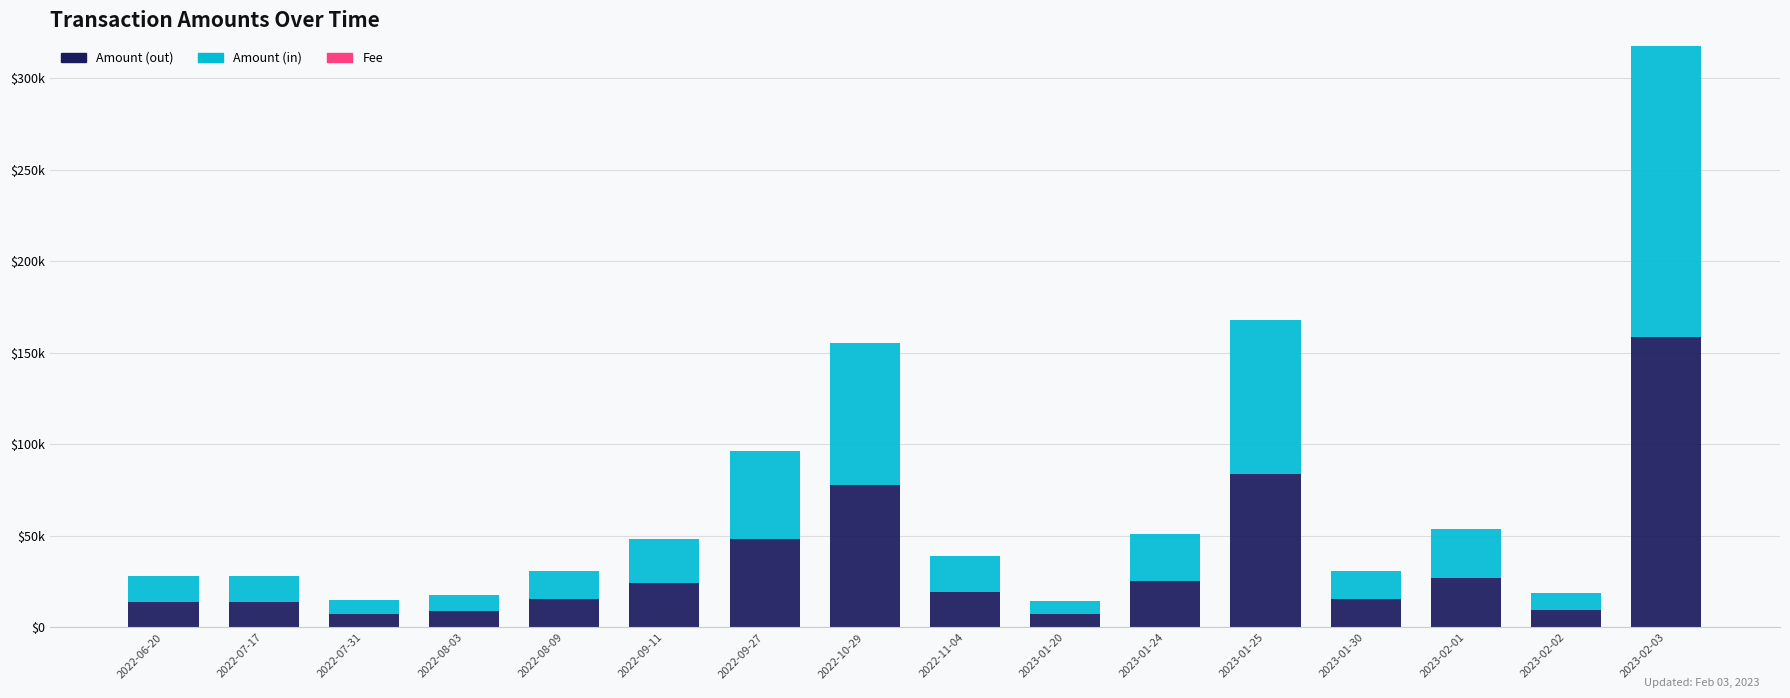

Are the bars grouped side by side (vs. stacked)?

No